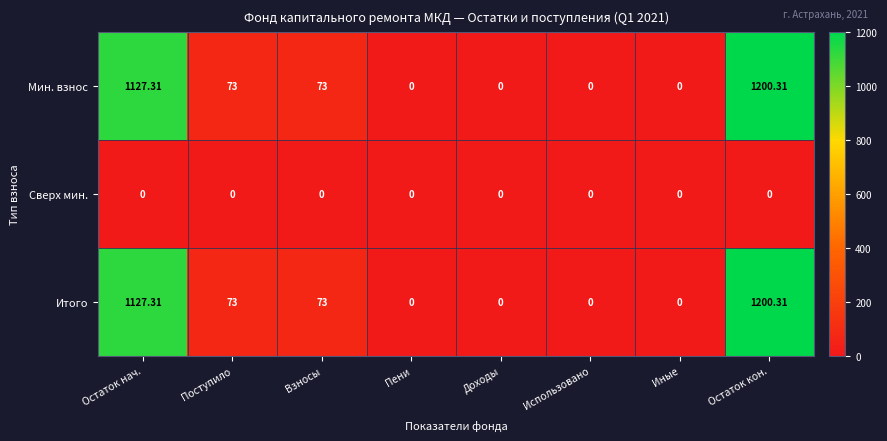

Count the number of categories in the chart.

8